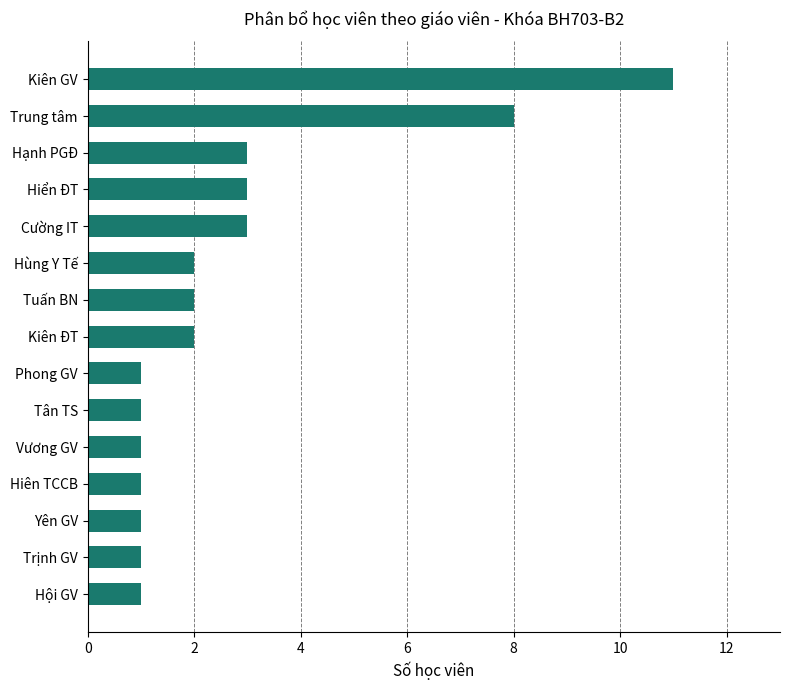

Reading bottom to top, transcribe all the data shown in this chart.

1	1	1	1	1	1	1	2	2	2	3	3	3	8	11